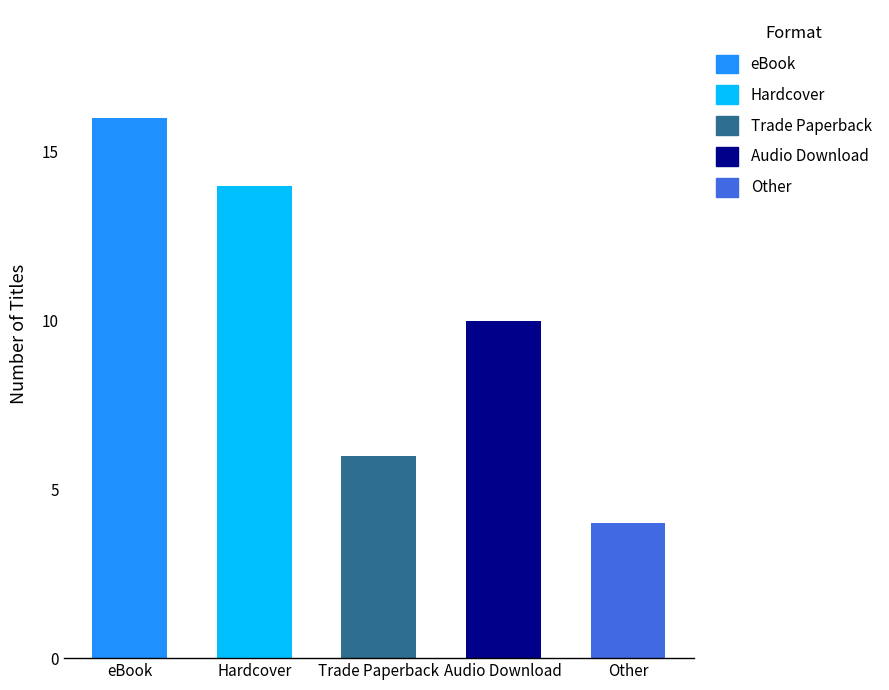

True or false: the data shows 9 at Hardcover.

False